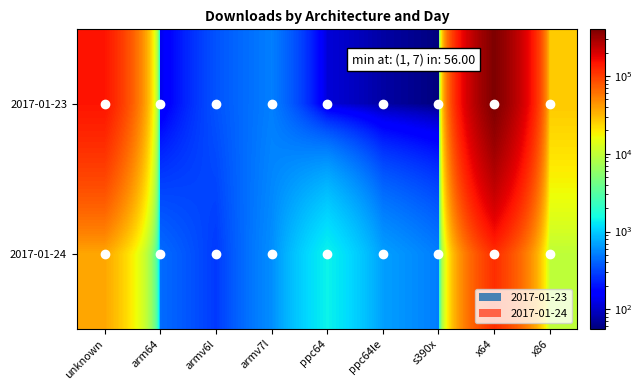

How many series are shown in this chart?

2